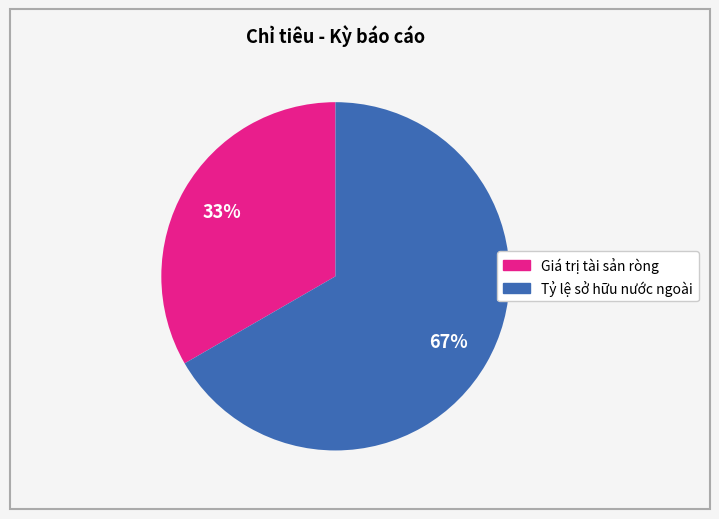

Is it true that Tỷ lệ sở hữu nước ngoài is 67% of the pie?

True